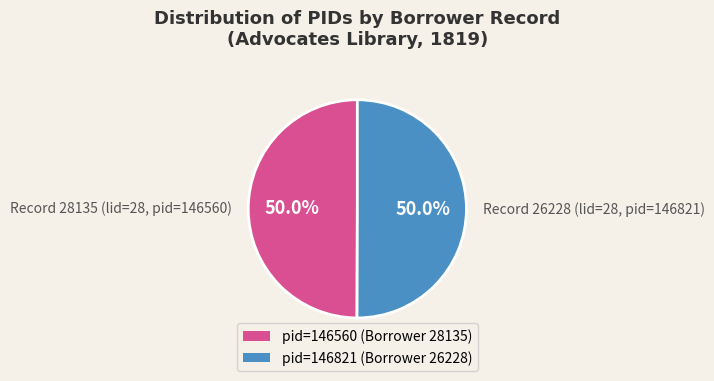

What percentage is NOT represented by Record 26228 (lid=28, pid=146821)?

50.0%